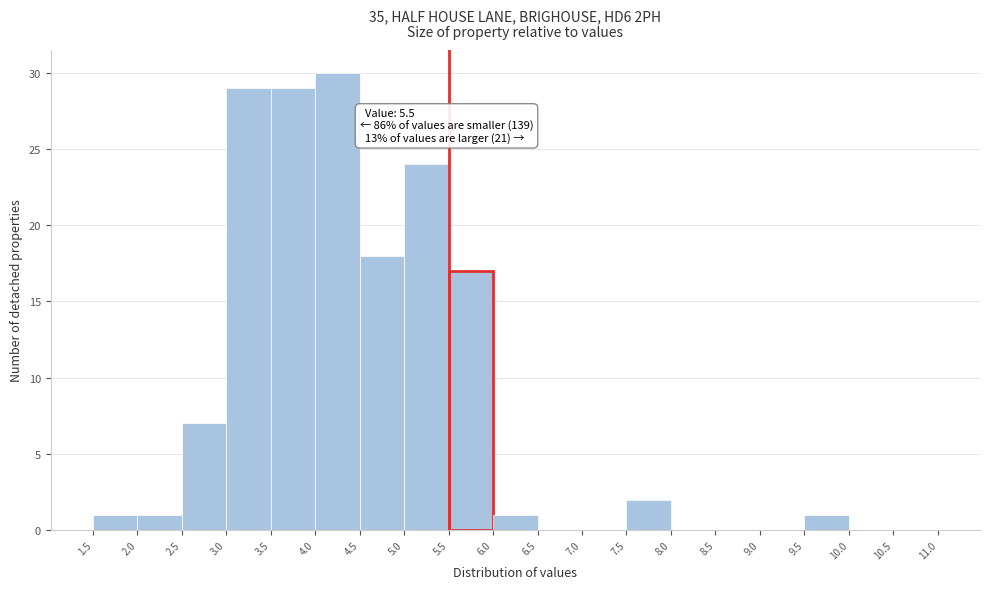

Over which range of the x-axis is the bar tallest?

4.0 to 4.5